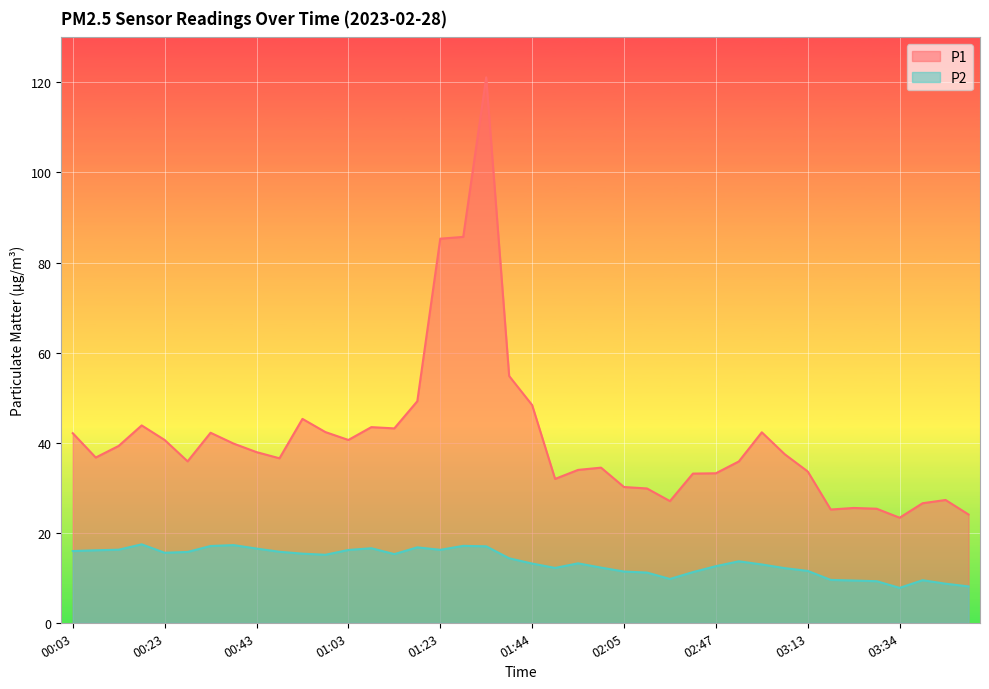

Reading left to right, what are all the values shown in this chart?

P1: 00:03=42.1	00:08=36.7	00:13=39.3	00:18=43.8	00:23=40.6	00:28=35.9	00:33=42.2	00:38=39.8	00:43=37.9	00:48=36.5	00:53=45.3	00:58=42.4	01:03=40.6	01:08=43.5	01:13=43.2	01:18=49.2	01:23=85.3	01:28=85.7	01:33=121.1	01:39=54.8	01:44=48.4	01:49=31.9	01:54=34.0	01:59=34.5	02:05=30.1	02:15=29.8	02:36=27.0	02:41=33.1	02:47=33.2	02:52=35.8	02:57=42.3	03:02=37.4	03:13=33.6	03:18=25.1	03:23=25.5	03:29=25.3	03:34=23.3	03:39=26.6	03:44=27.3	03:49=24.1
P2: 00:03=15.9	00:08=16.1	00:13=16.2	00:18=17.4	00:23=15.6	00:28=15.7	00:33=17.1	00:38=17.2	00:43=16.5	00:48=15.8	00:53=15.3	00:58=15.1	01:03=16.2	01:08=16.6	01:13=15.2	01:18=16.8	01:23=16.2	01:28=17.1	01:33=17.0	01:39=14.3	01:44=13.2	01:49=12.2	01:54=13.2	01:59=12.2	02:05=11.4	02:15=11.2	02:36=9.7	02:41=11.2	02:47=12.6	02:52=13.7	02:57=12.9	03:02=12.1	03:13=11.5	03:18=9.5	03:23=9.4	03:29=9.2	03:34=7.8	03:39=9.4	03:44=8.7	03:49=8.1